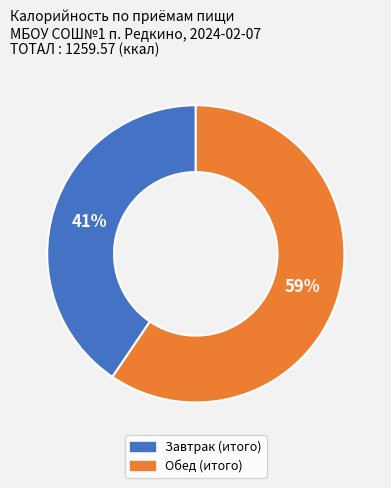

Count the number of slices in the pie.

2